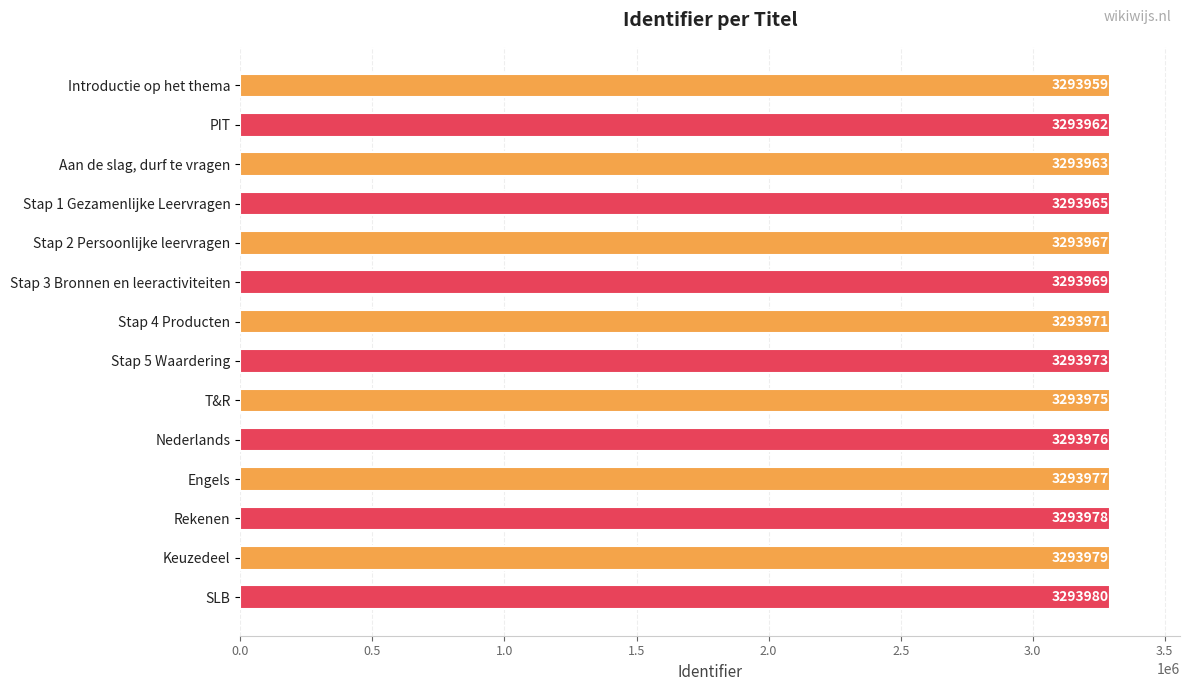

What is the change in value from Stap 2 Persoonlijke leervragen to Keuzedeel?

+12